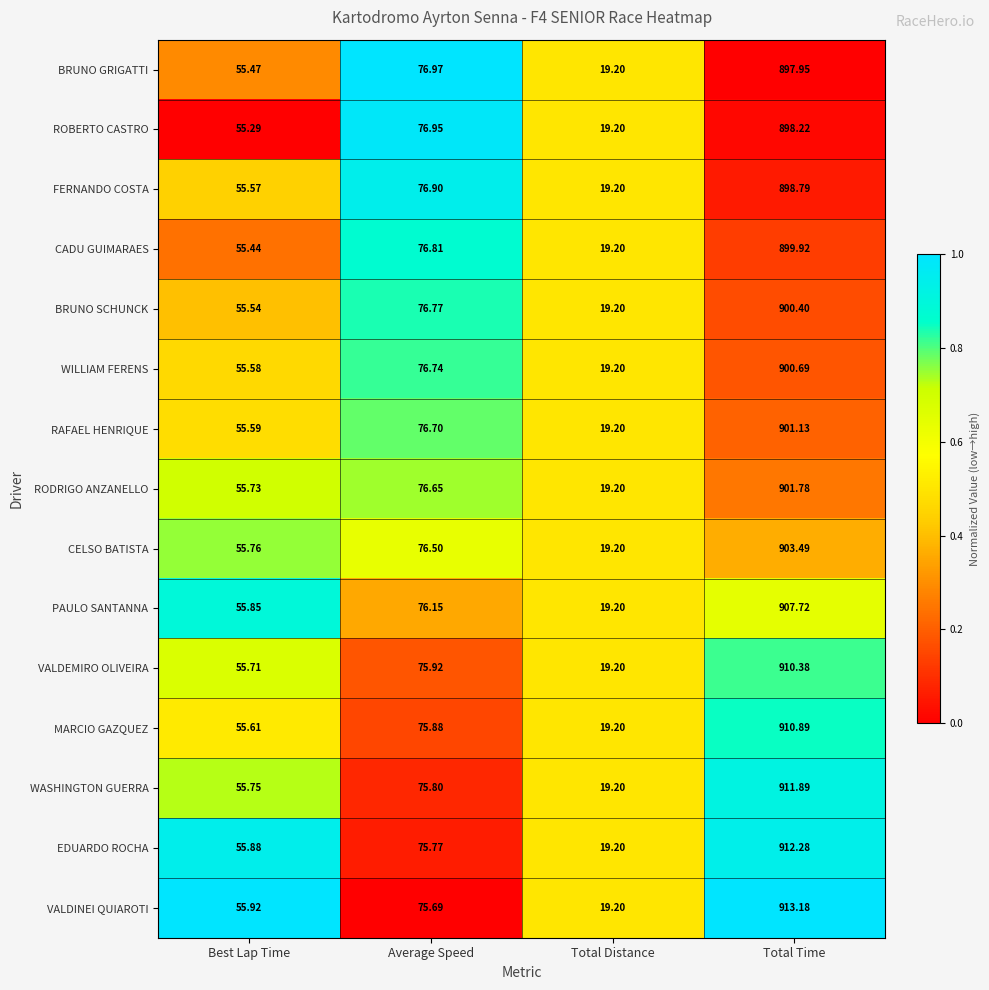

Which series has the largest range (max minus min)?

VALDINEI QUIAROTI